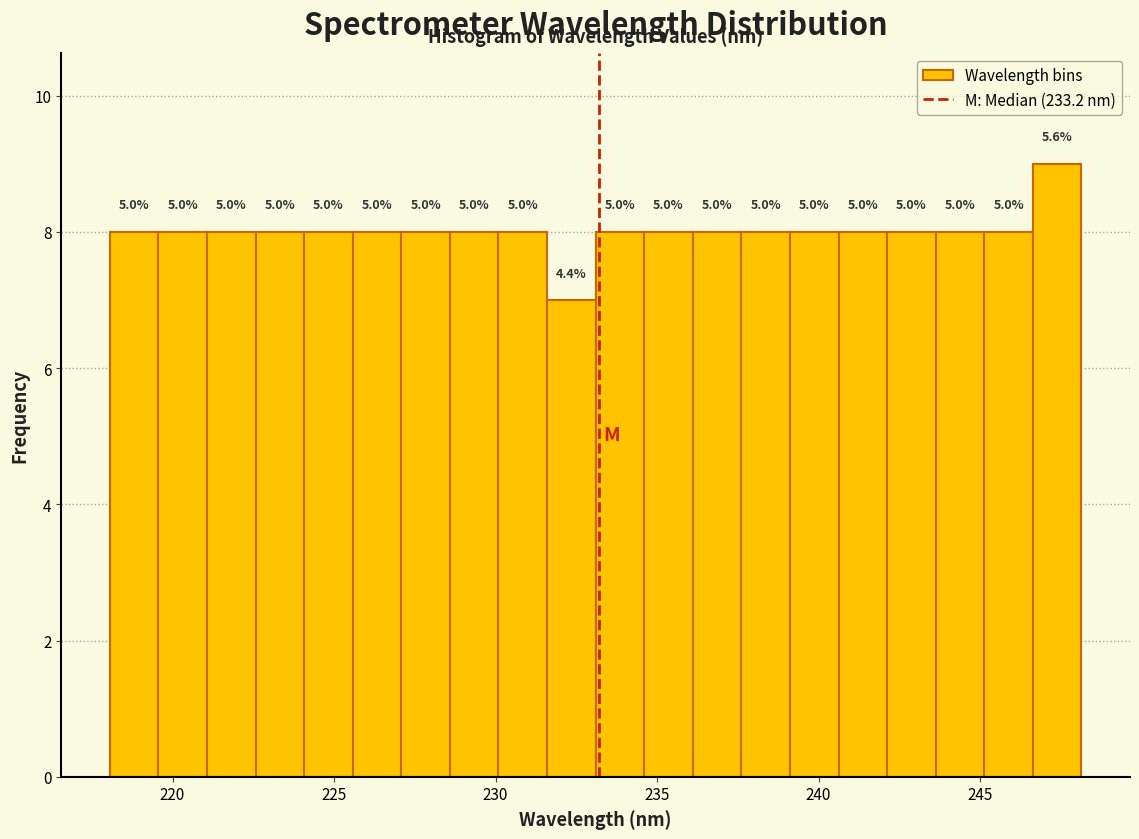

Read against the x-axis, roughly where is the centre of the tallest bar?

247.5